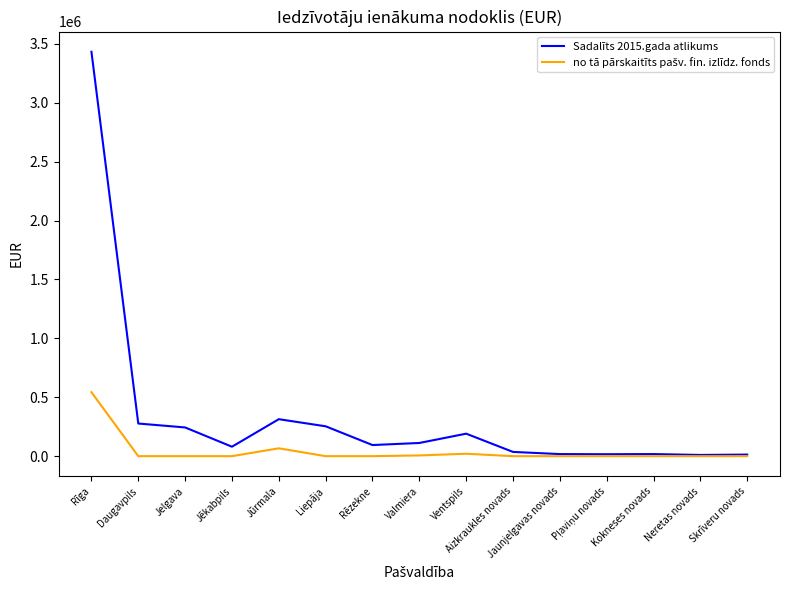

The Sadalīts 2015.gada atlikums series shows 111958.2 at Valmiera. True or false?

True